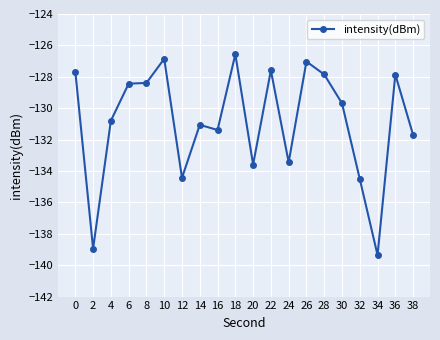

Where is the data nearest to the value -132?

38